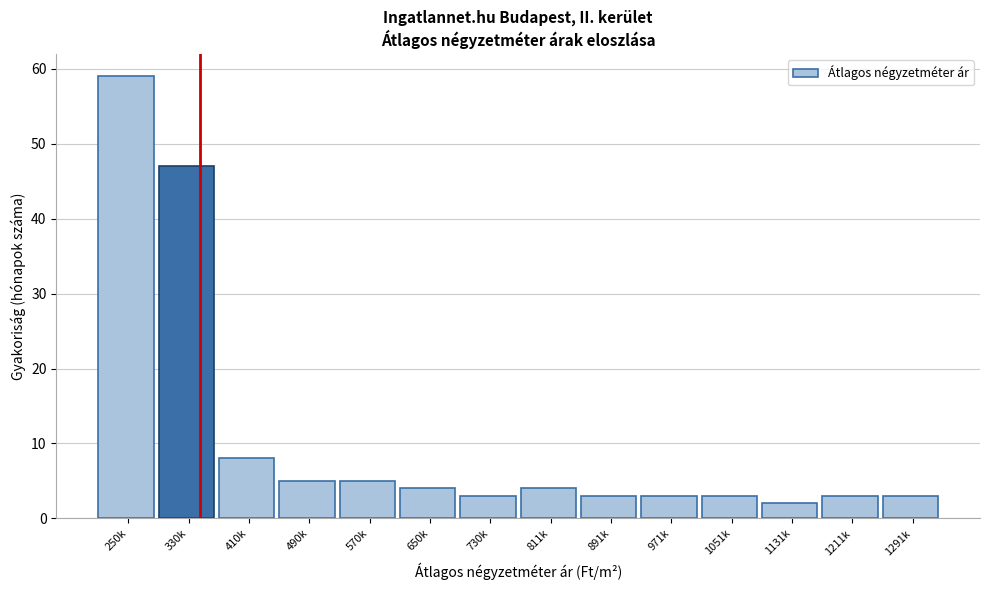

Reading left to right, extract all data points from this chart.

59	47	8	5	5	4	3	4	3	3	3	2	3	3